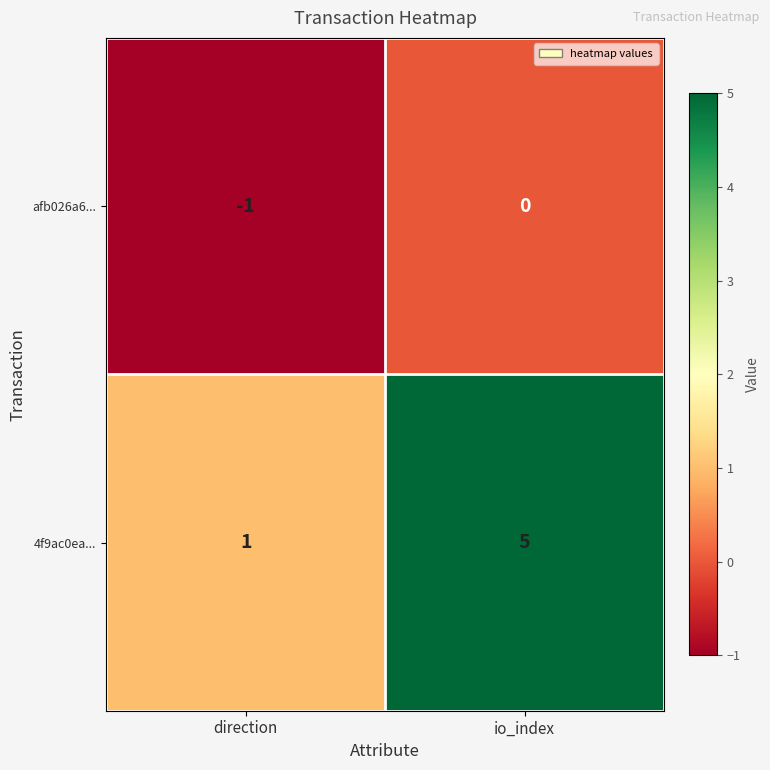

How many values in the 4f9ac0ea... series are below 5?

1